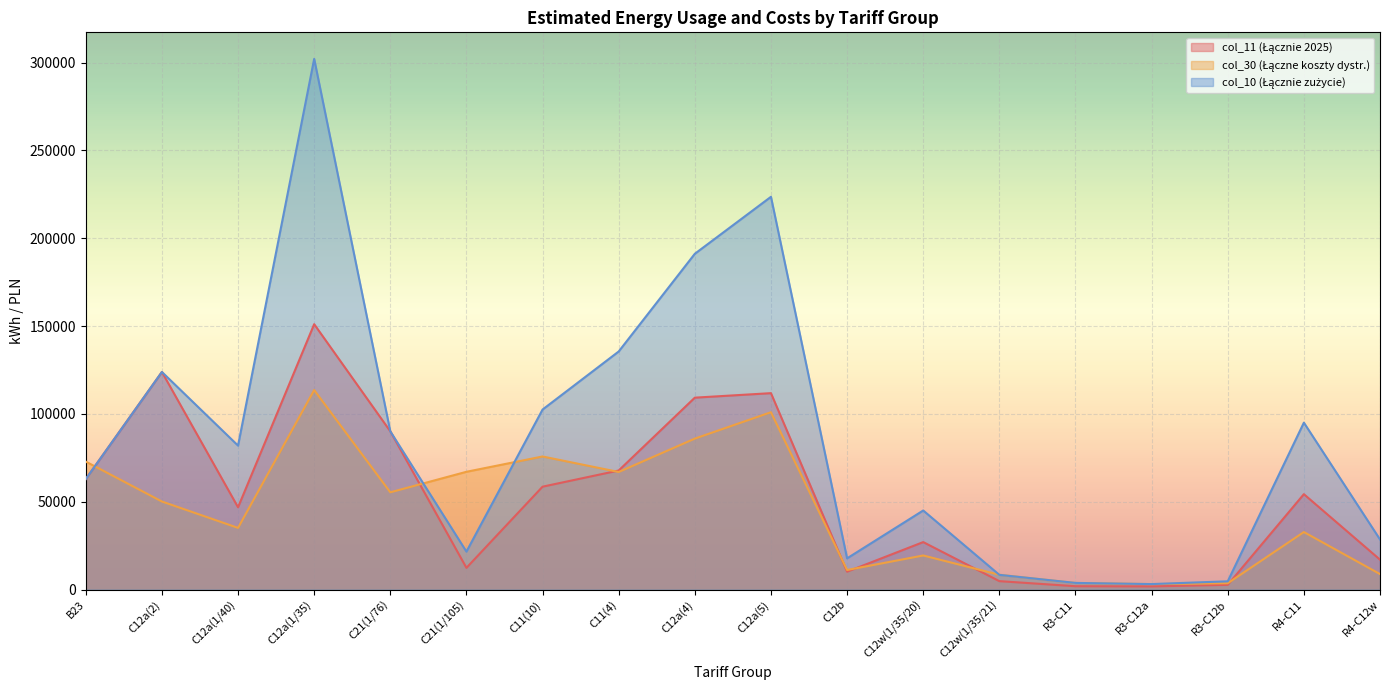

True or false: col_11 (Łącznie 2025) and col_30 (Łączne koszty dystr.) intersect in this chart.

True